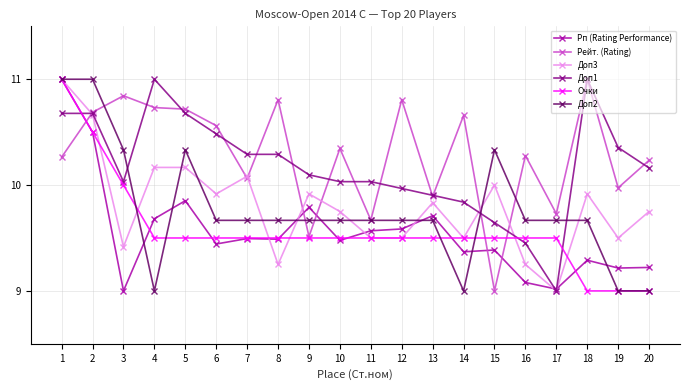

What is the total value across all series at 10?

58.8